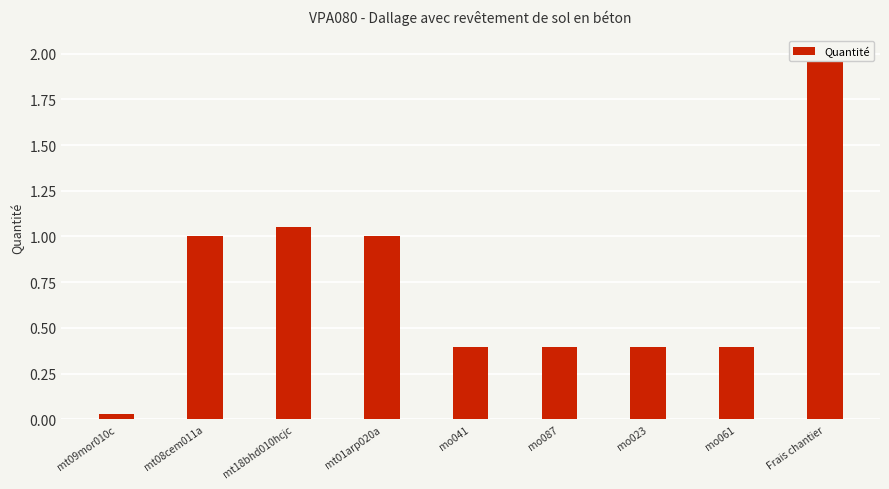

Which has a higher value, mo023 or Frais chantier?

Frais chantier